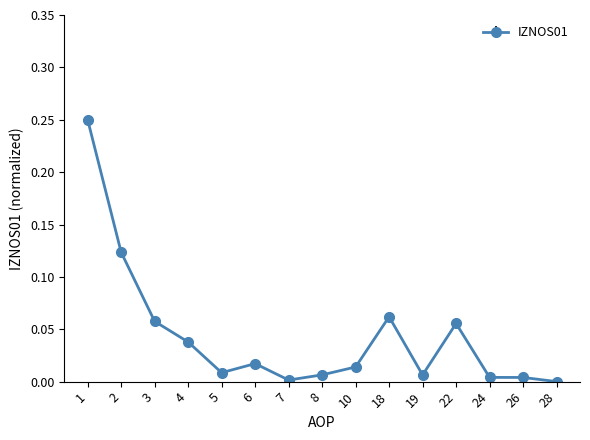

How many lines are shown in the chart?

1